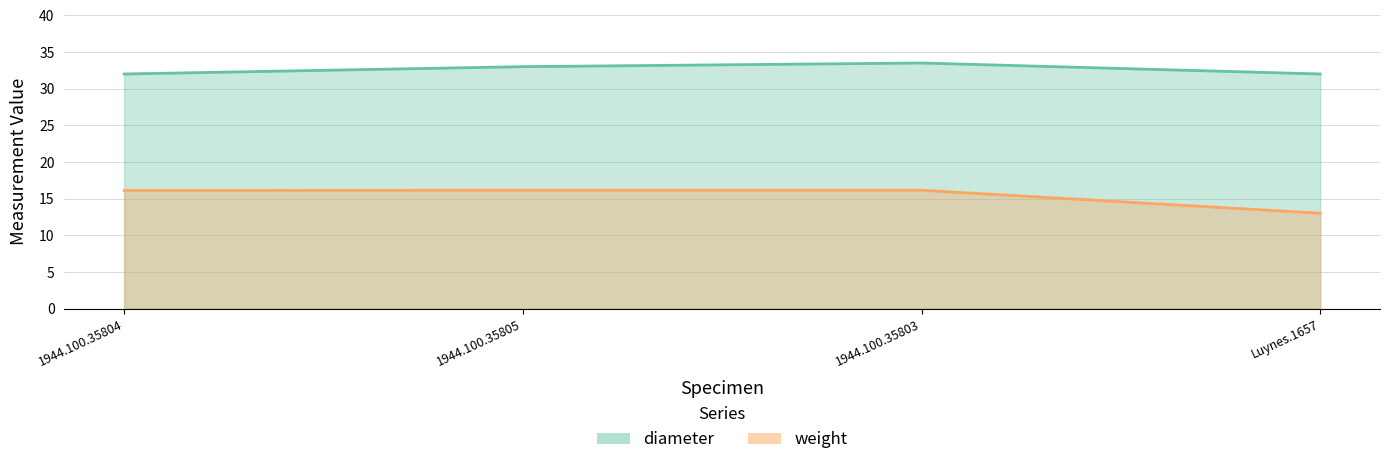

What are all the series names shown in the legend?

diameter, weight